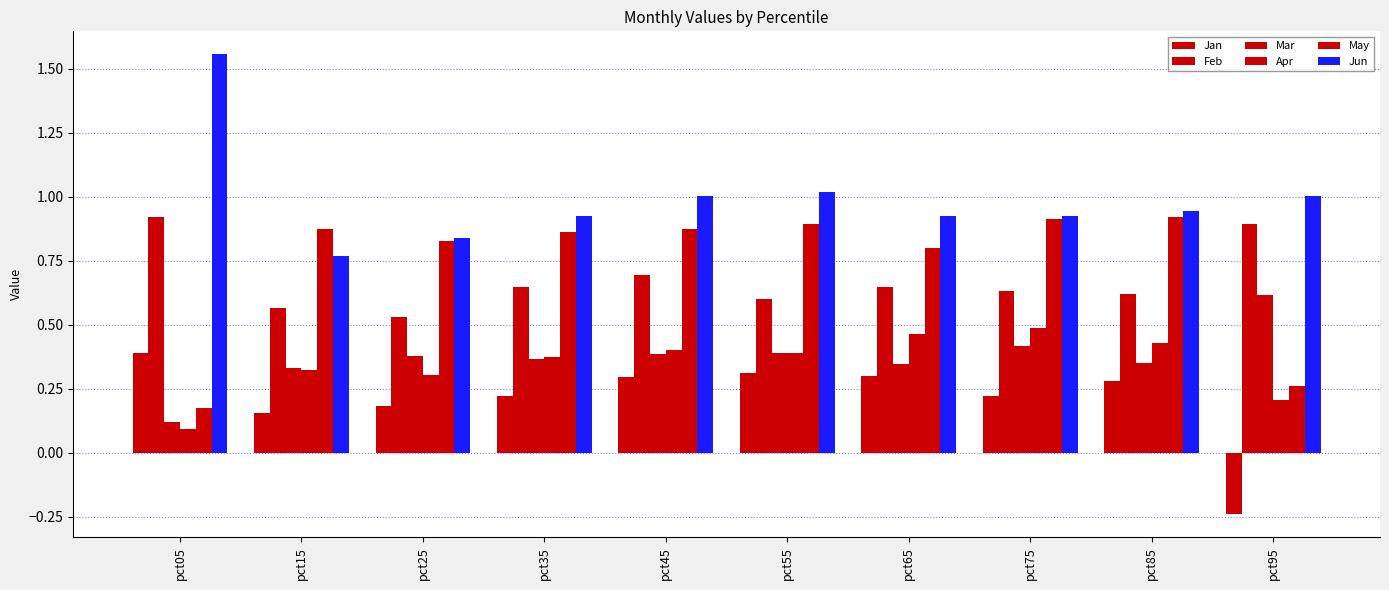

How many values in Jan are above zero?

9